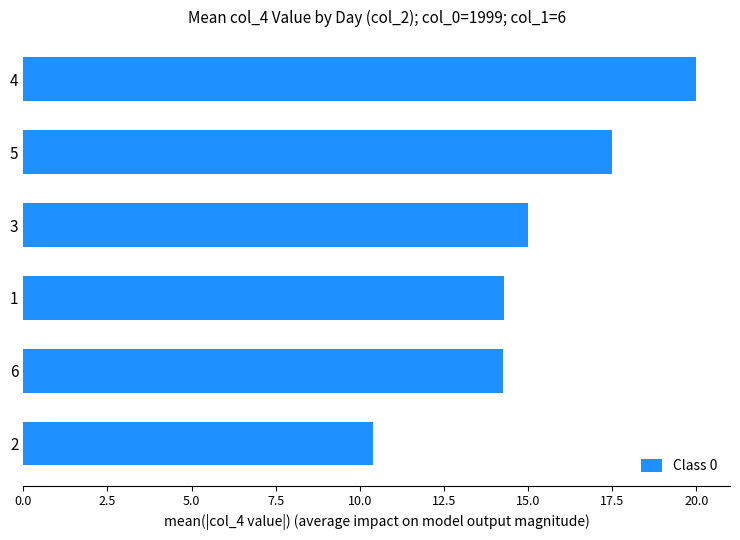

True or false: the data shows 8.2 at 5.

False